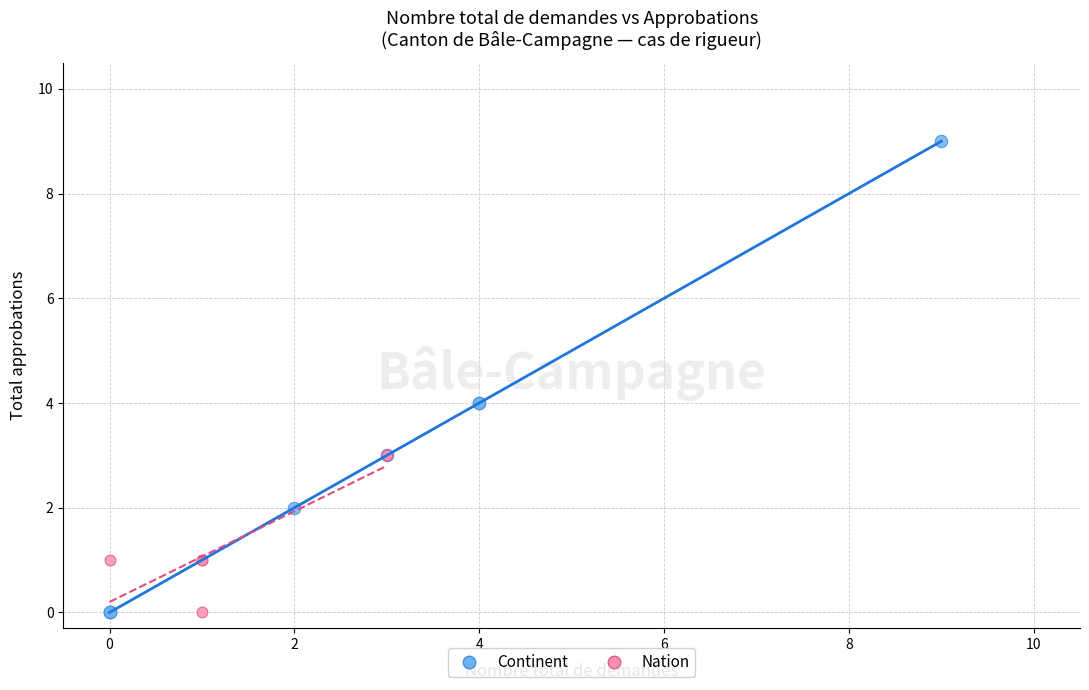

Which series has the widest spread of Y values?

Continent